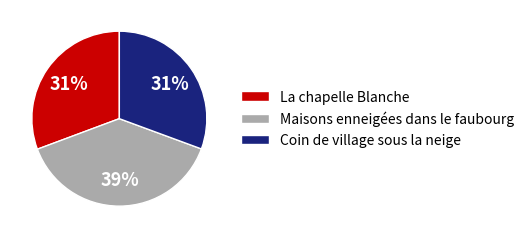

Is Coin de village sous la neige the majority of the pie?

No